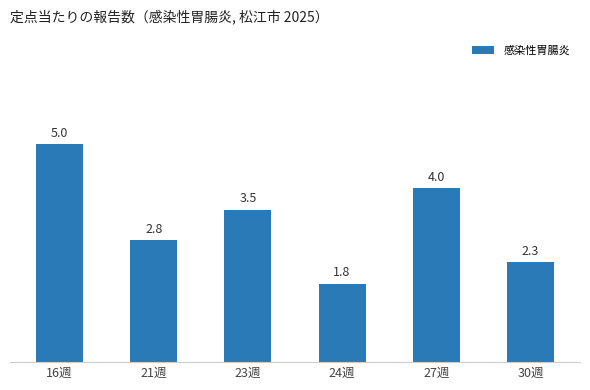

Reading left to right, list all the values displayed in this chart.

16週=5.0	21週=2.8	23週=3.5	24週=1.8	27週=4.0	30週=2.3